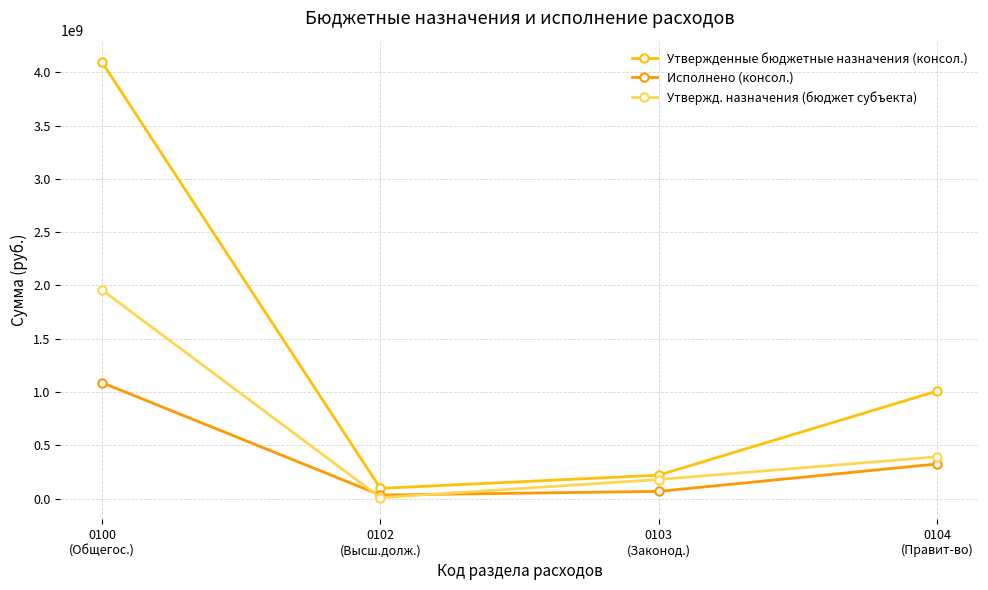

What is the sum of all Утвержденные бюджетные назначения (консол.) values?

5415513100.0